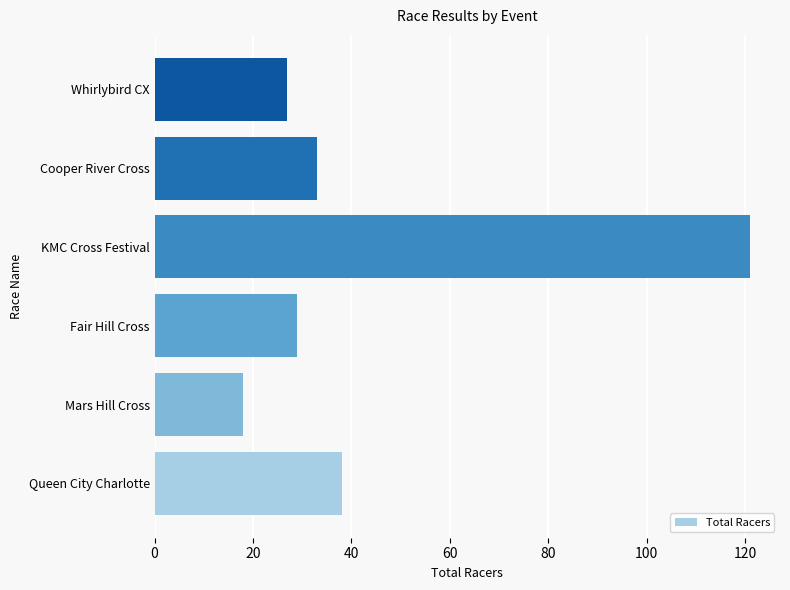

Rank the categories by value from highest to lowest.

KMC Cross Festival, Queen City Charlotte, Cooper River Cross, Fair Hill Cross, Whirlybird CX, Mars Hill Cross